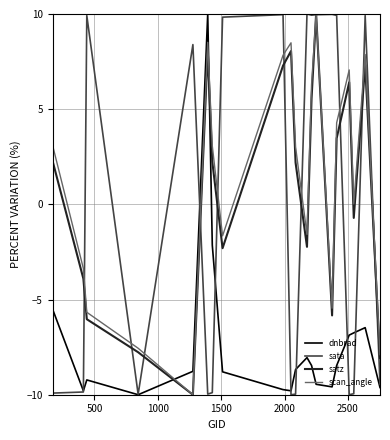

Which series ends up on top after the final intersection of satz and dnbrad?

satz